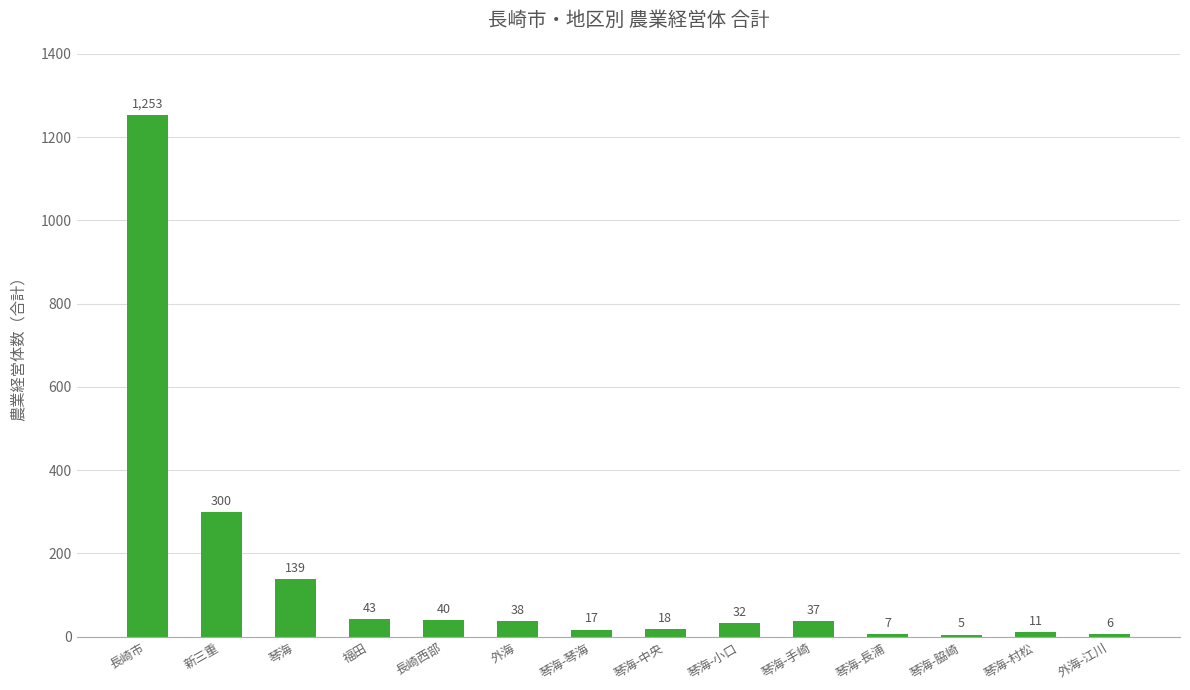

Rank the categories by value from lowest to highest.

琴海-脇崎, 外海-江川, 琴海-長浦, 琴海-村松, 琴海-琴海, 琴海-中央, 琴海-小口, 琴海-手崎, 外海, 長崎西部, 福田, 琴海, 新三重, 長崎市